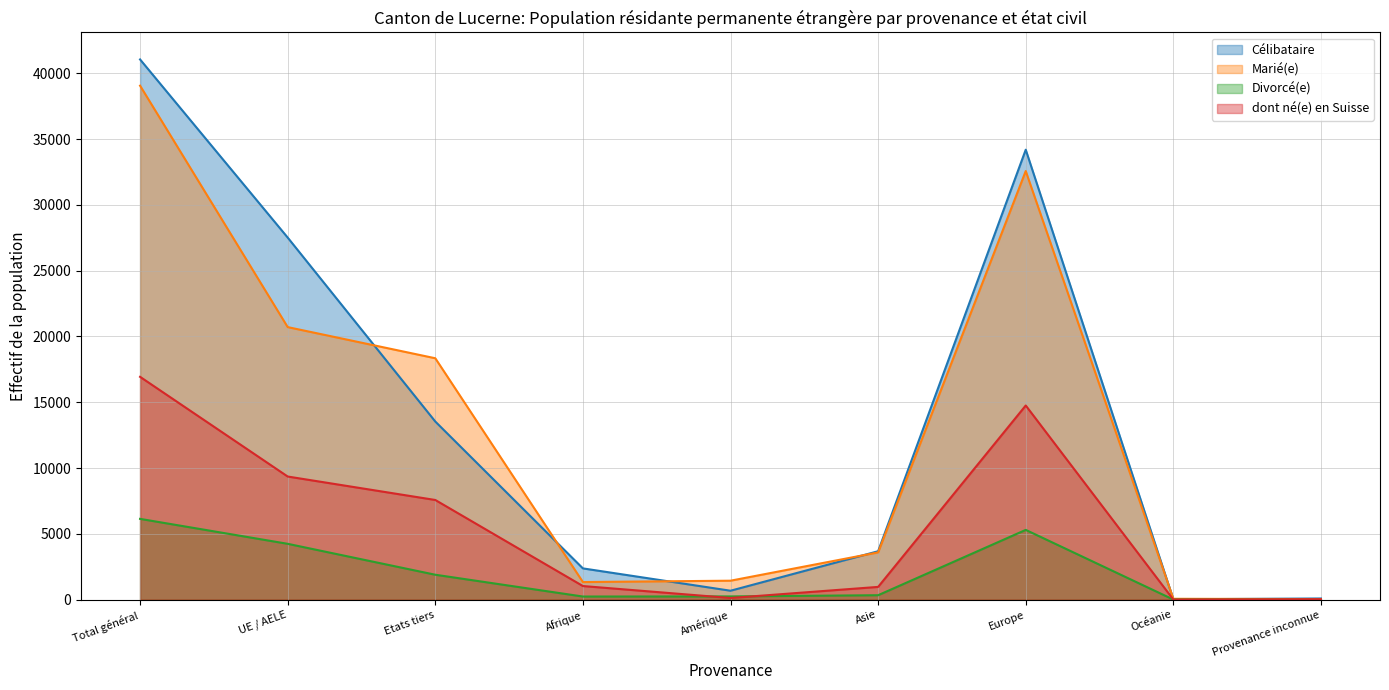

True or false: Divorcé(e) and Marié(e) cross at least once.

False